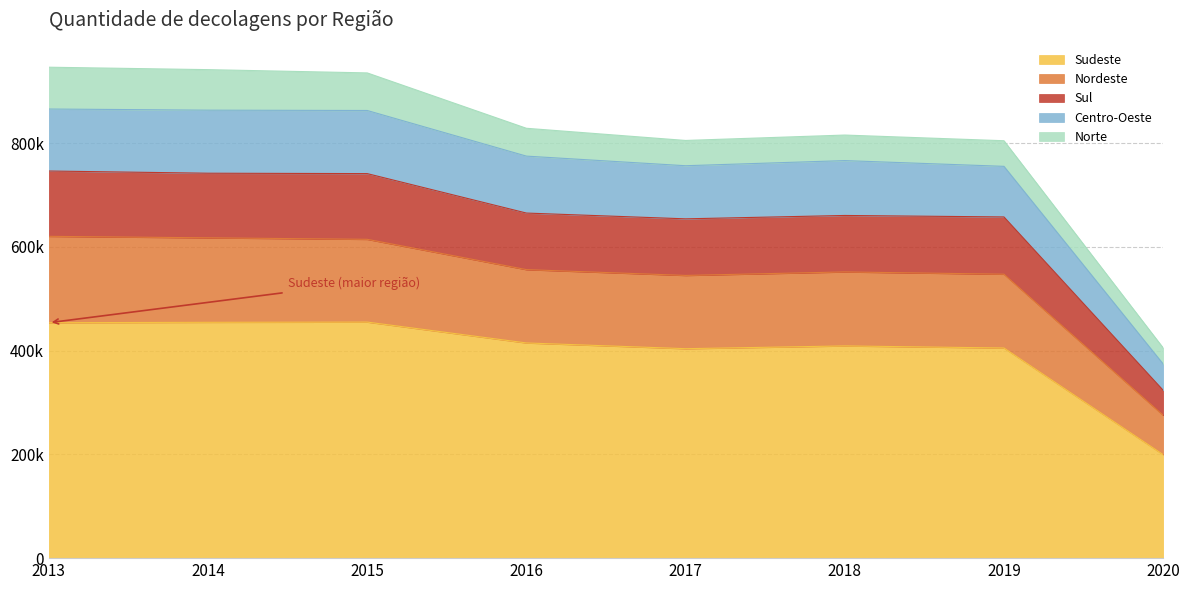

True or false: Centro-Oeste has a value of 395947 at 2019.

False